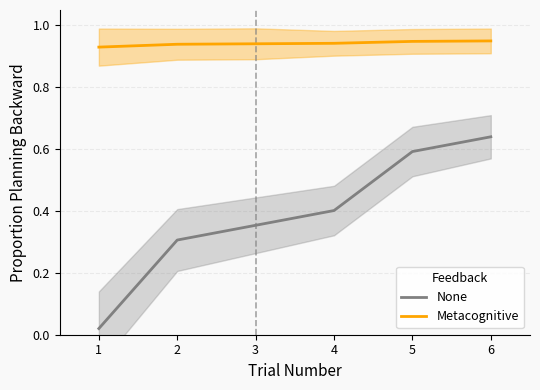

Reading left to right, what are all the values shown in this chart?

None: 1=0.0	2=0.3	3=0.4	4=0.4	5=0.6	6=0.6
Metacognitive: 1=0.9	2=0.9	3=0.9	4=0.9	5=0.9	6=1.0